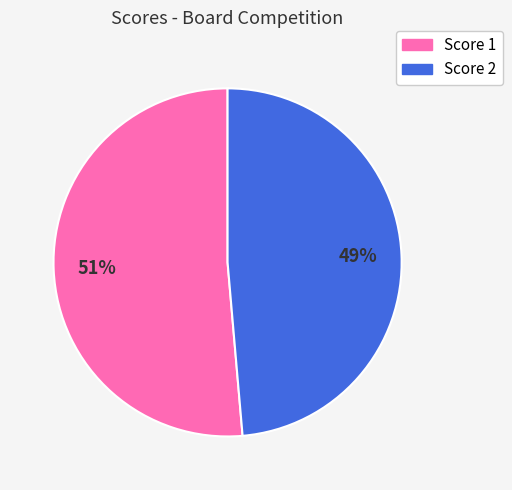

To the nearest percent, what is the average slice percentage?

50%